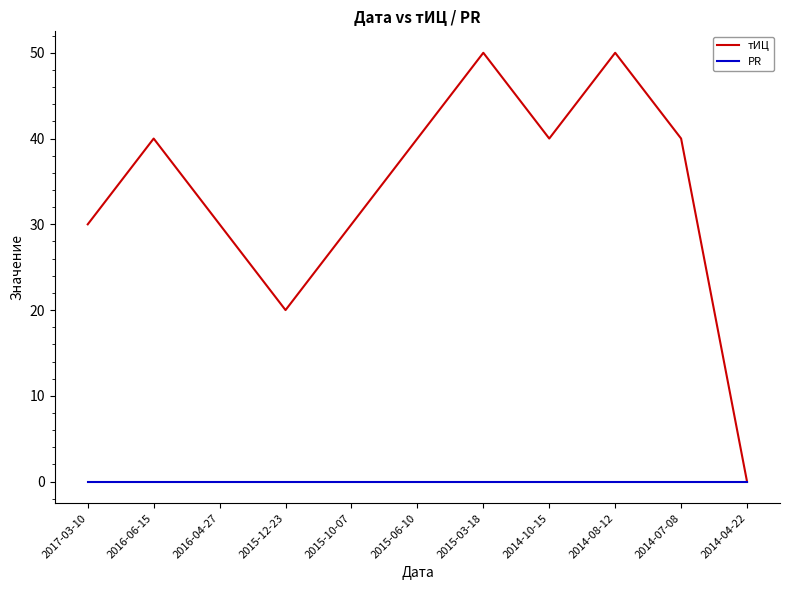

What position from the right is 2015-06-10?

6